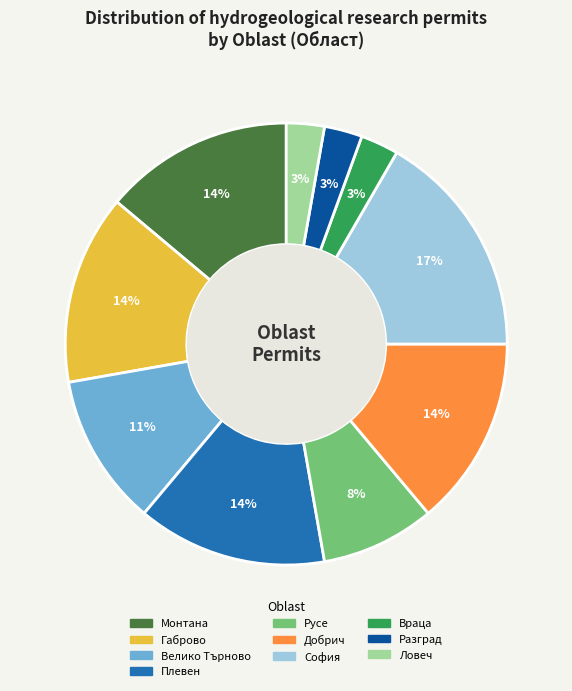

What is the ratio of the value at Разград to the value at Добрич?

0.2